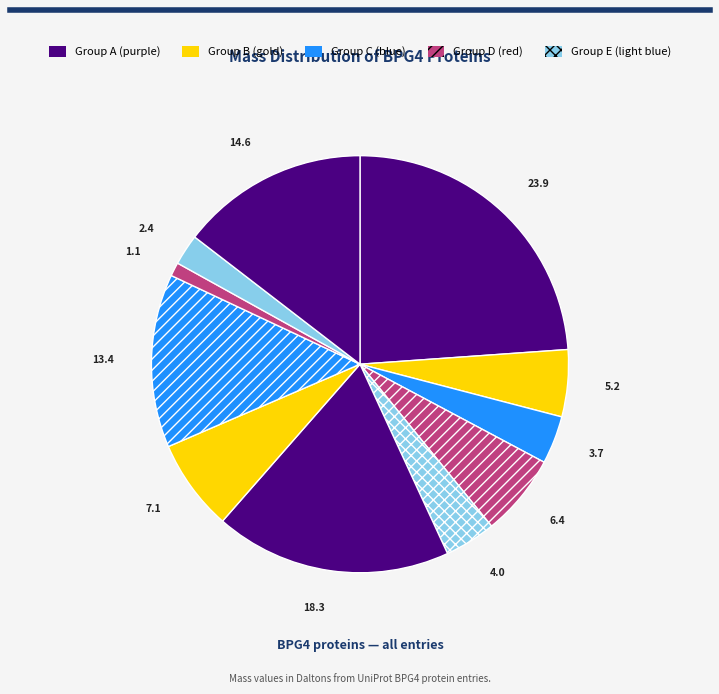

How many slices are in this pie chart?

11